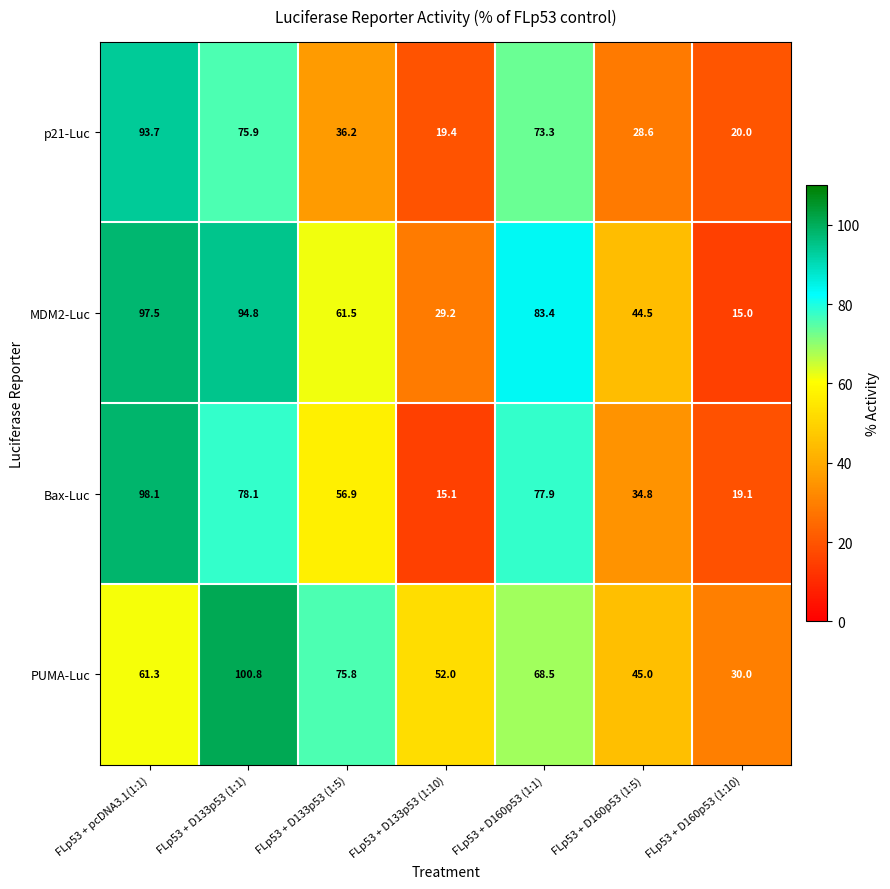

Which category has the highest value across all series?

FLp53 + D133p53 (1:1)